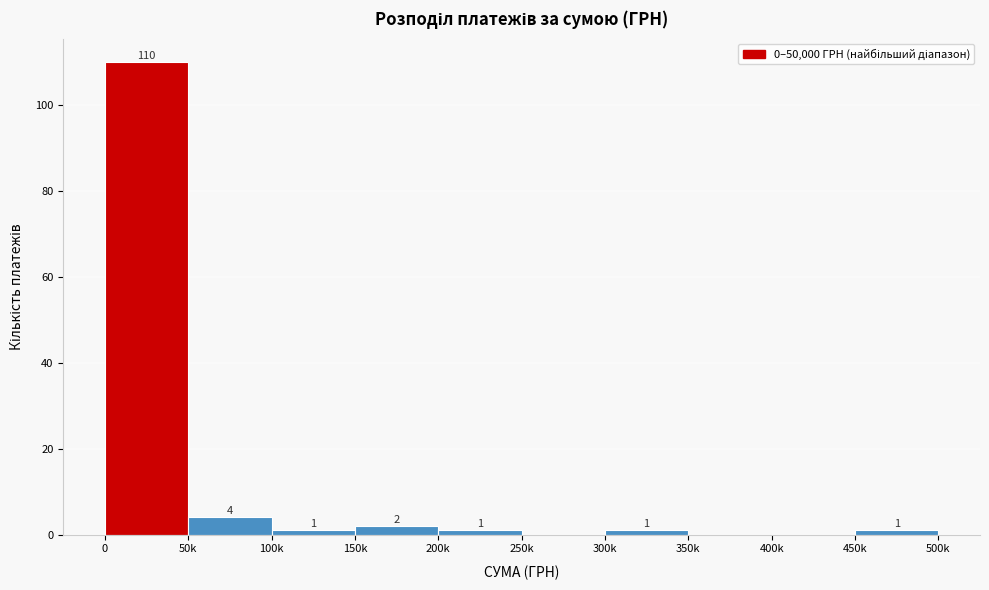

Reading right to left, extract all data points from this chart.

450k=1	400k=0	350k=0	300k=1	250k=0	200k=1	150k=2	100k=1	50k=4	0=110